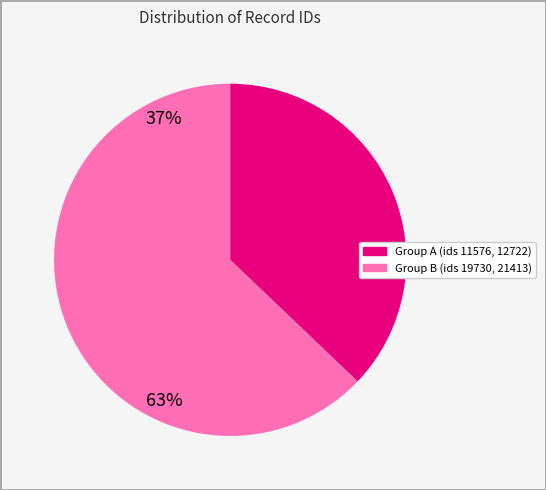

Is there a majority slice in this chart?

Yes